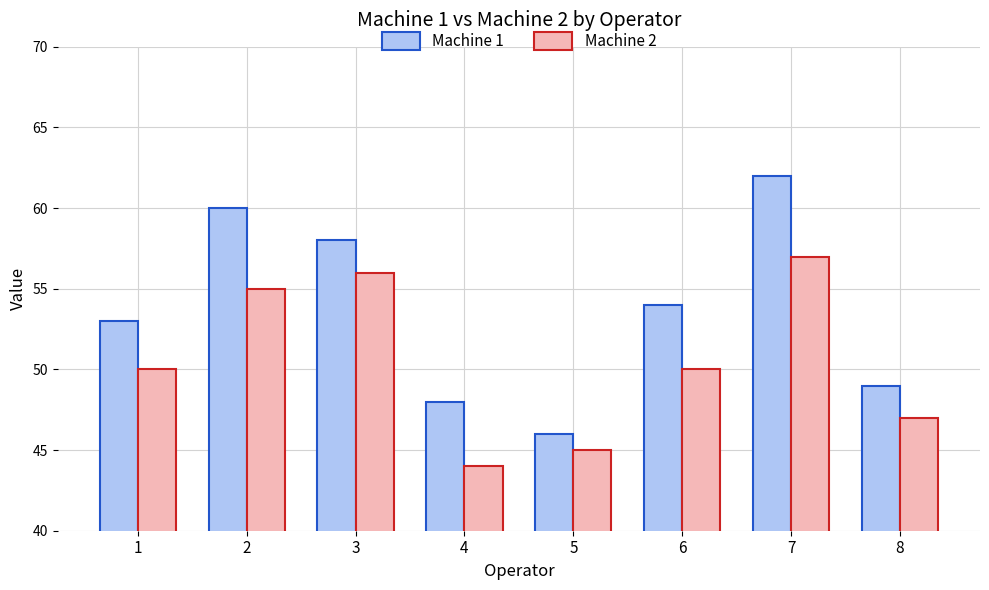

What are all the series names shown in the legend?

Machine 1, Machine 2